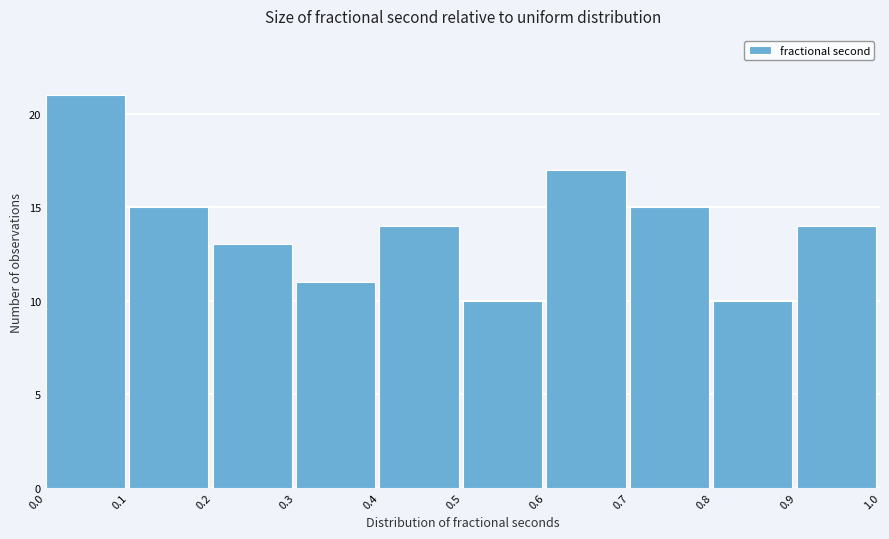

Reading left to right, what are all the values shown in this chart?

21	15	13	11	14	10	17	15	10	14